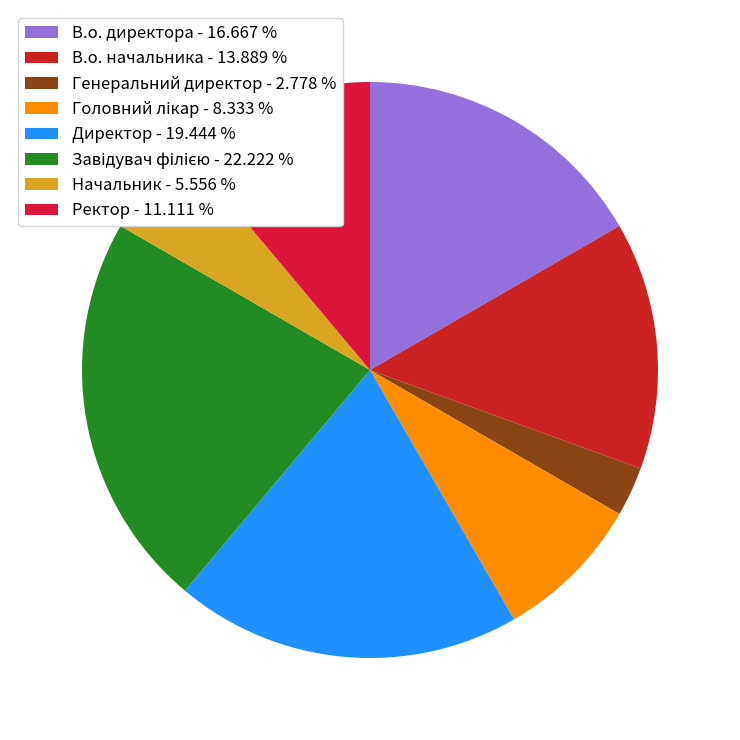

Count the number of slices in the pie.

8